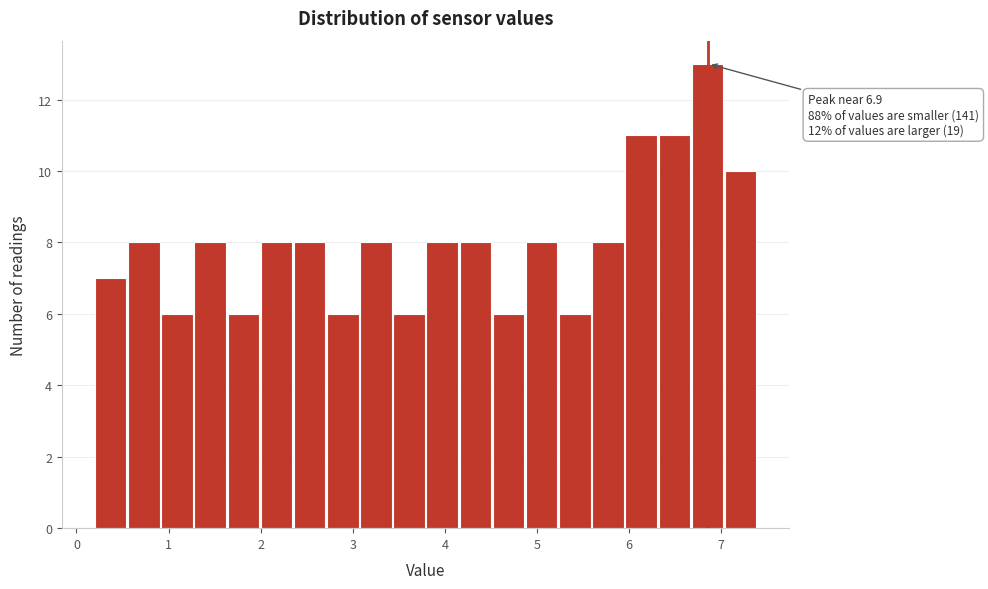

Read against the x-axis, roughly where is the centre of the tallest bar?

6.9